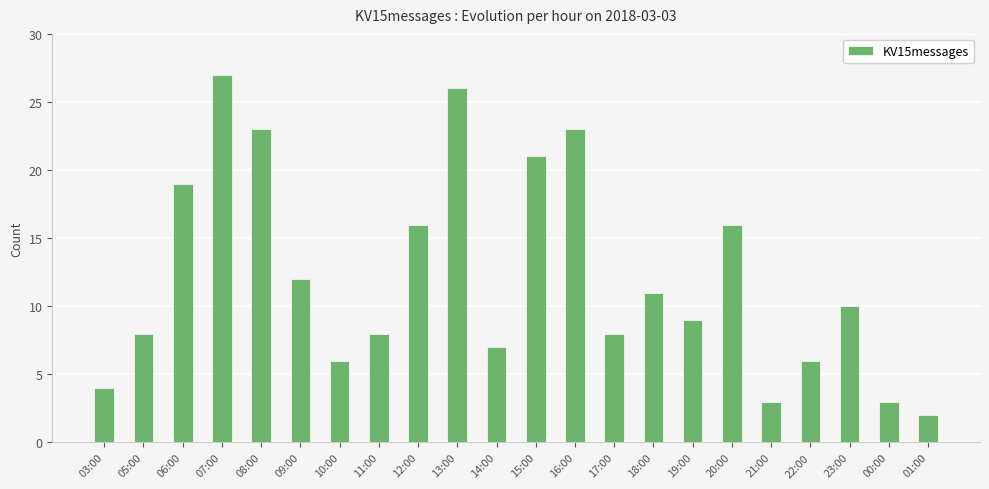

Approximately how many times larger is the value at 06:00 compared to 00:00?

6.3